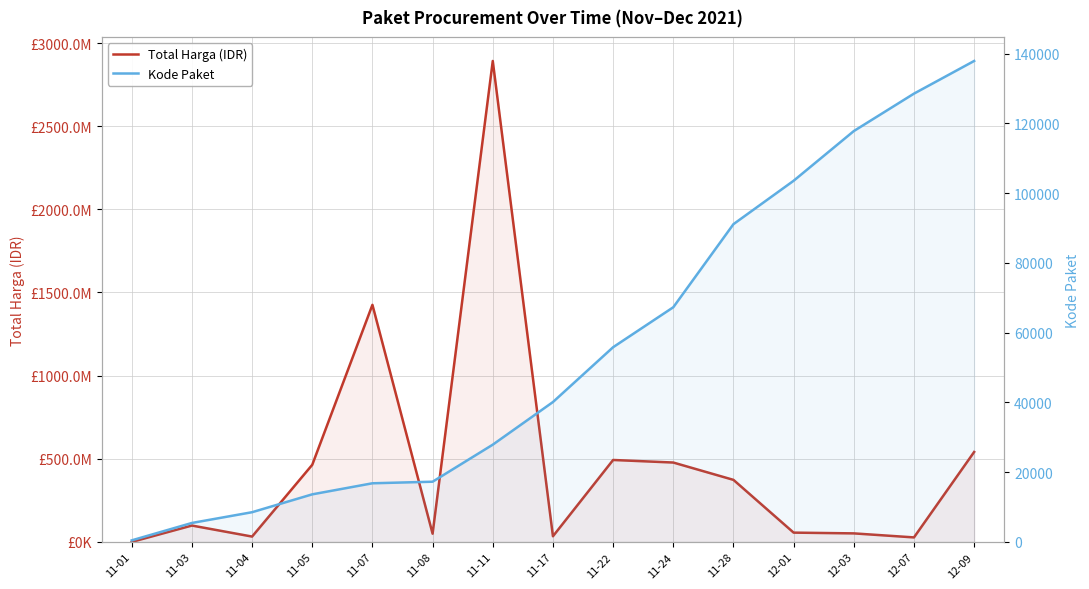

Which category has the highest value in the Kode Paket series?

12-09